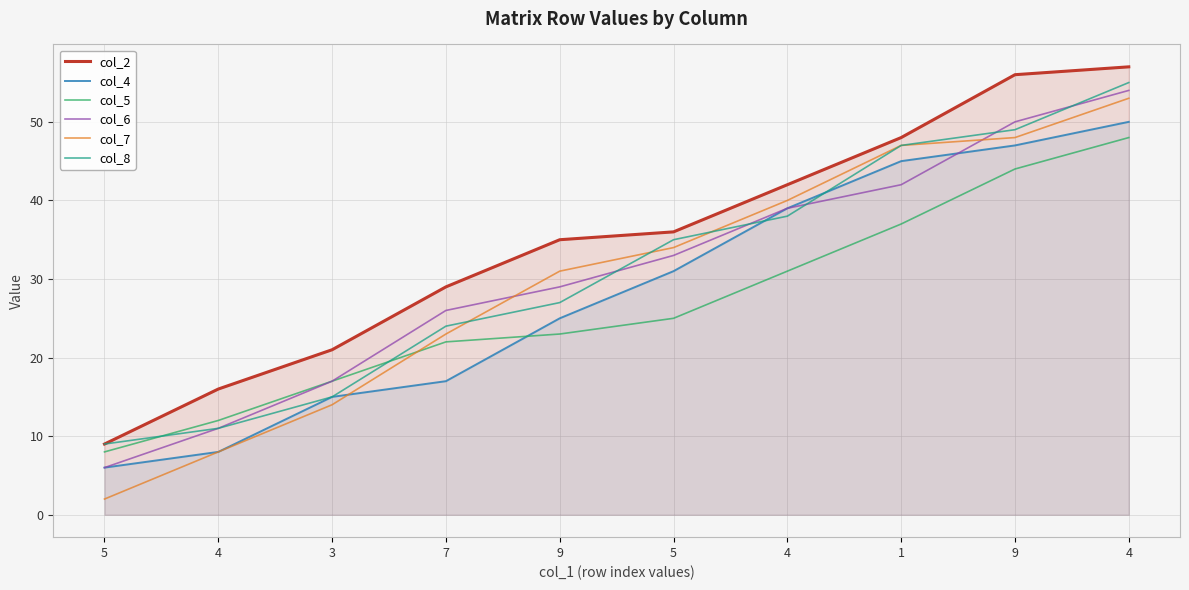

True or false: col_2 and col_8 intersect in this chart.

False